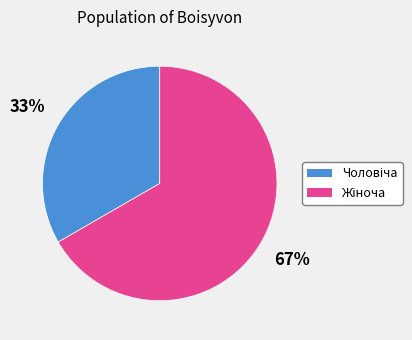

How many segments does this pie chart have?

2